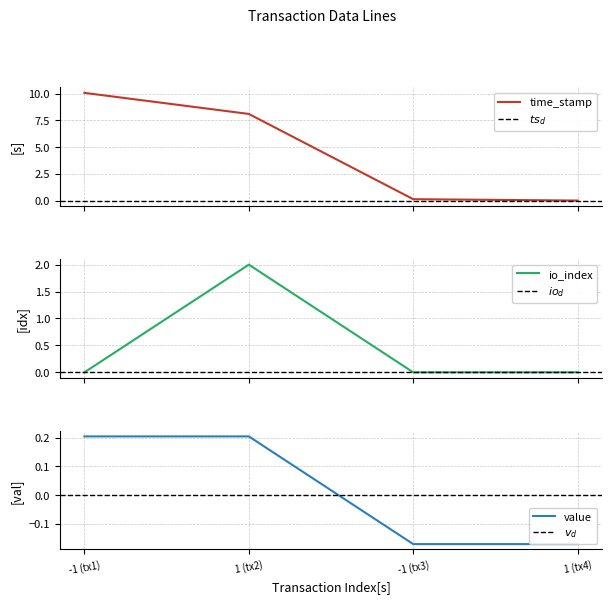

At how many categories does at least one series exceed 9?

1